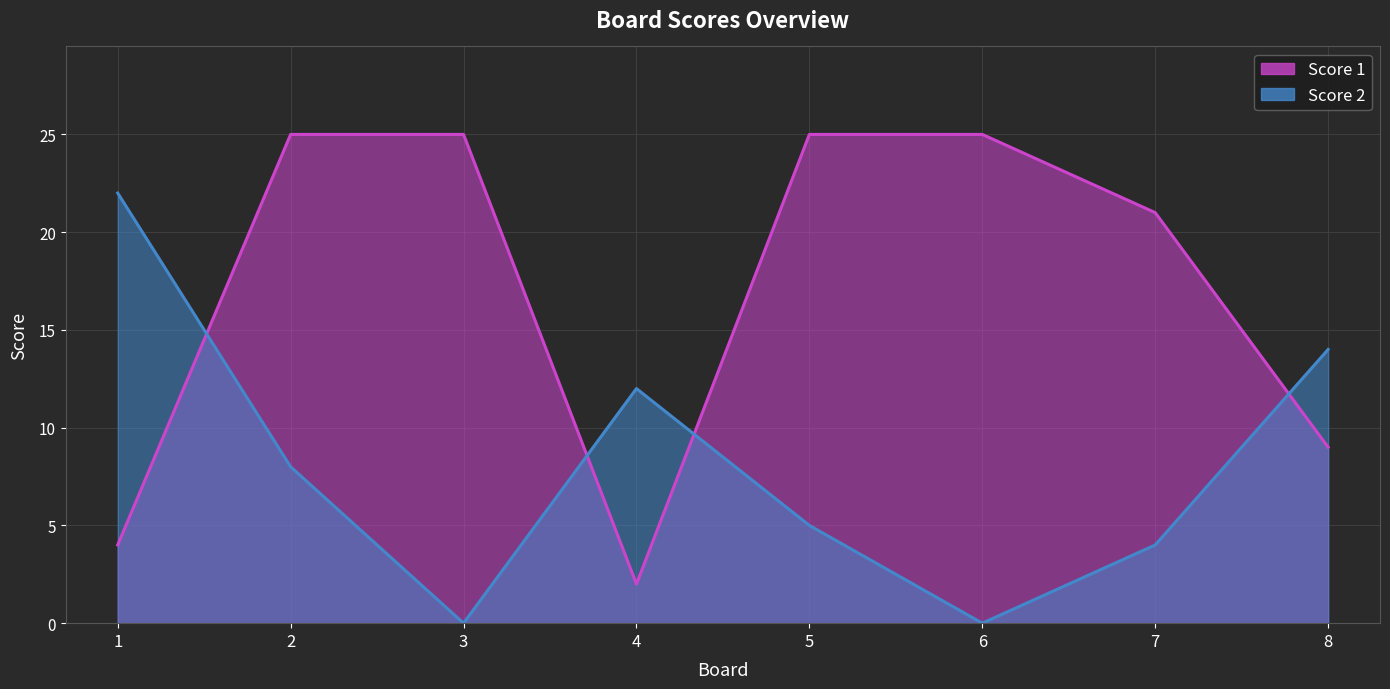

What is the difference between the Score 2 values at 2 and 5?

3